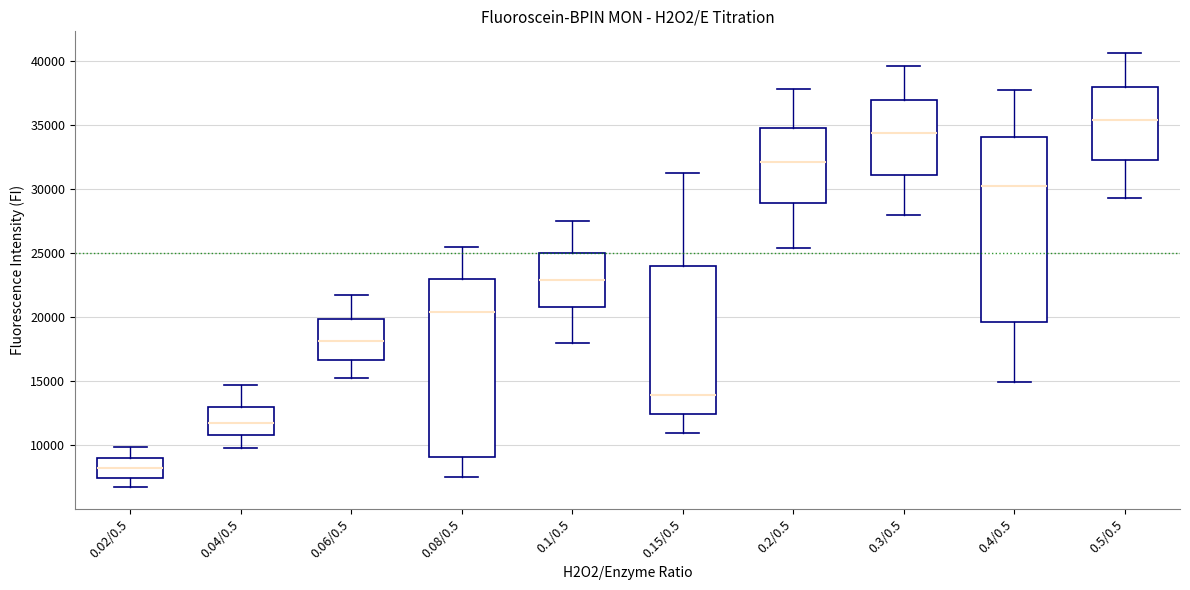

Which box has the highest median line?

0.5/0.5